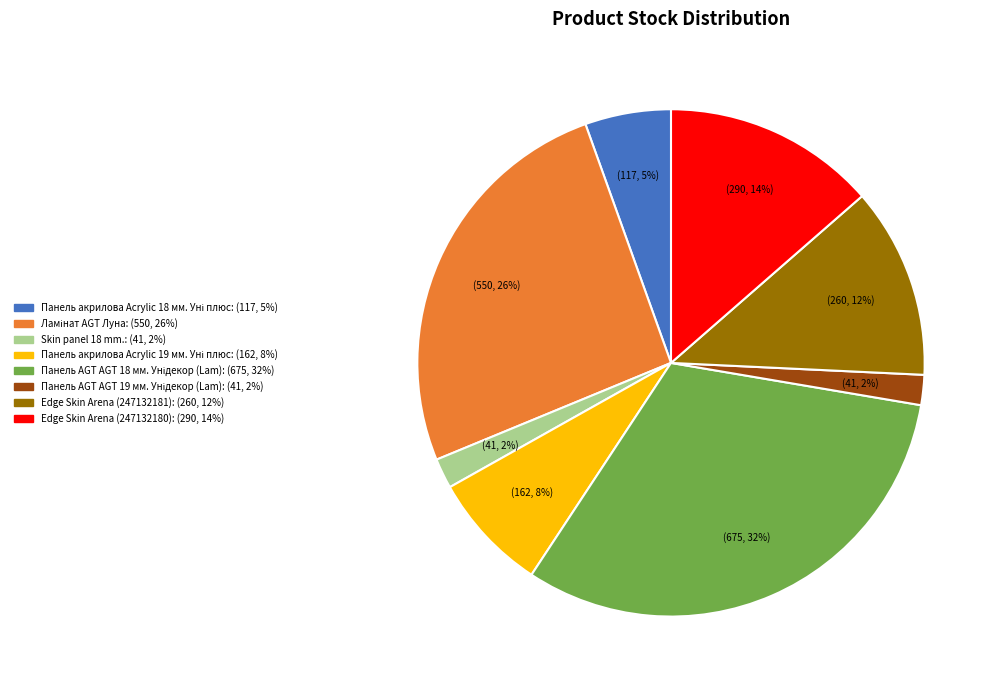

Which has a higher value, Skin panel 18 mm. or Edge Skin Arena (247132181)?

Edge Skin Arena (247132181)